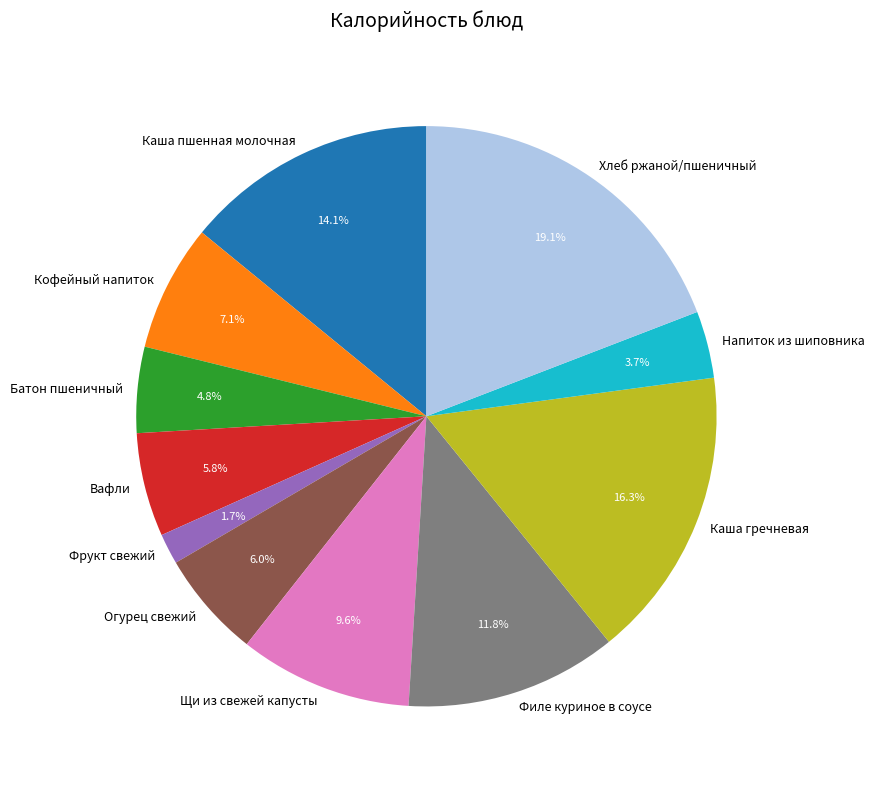

To the nearest percent, what is the average slice percentage?

9%